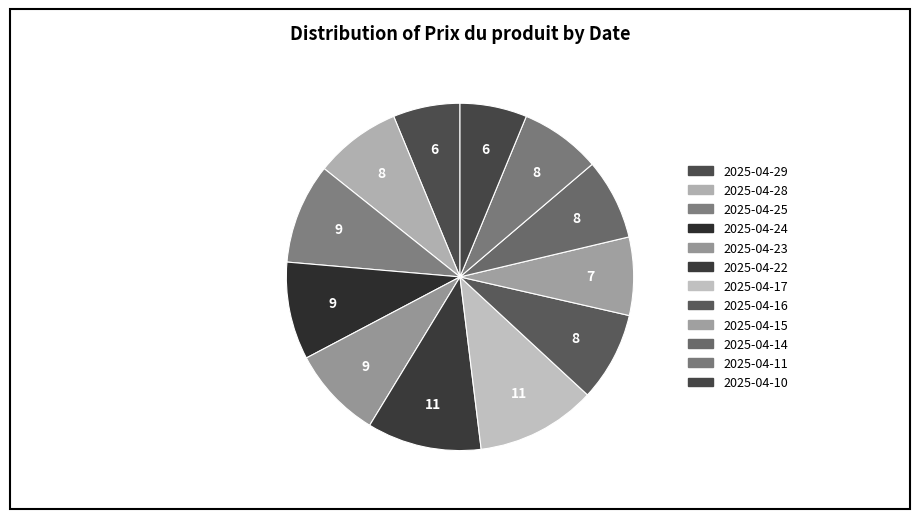

True or false: 2025-04-17 accounts for 21% of the total.

False